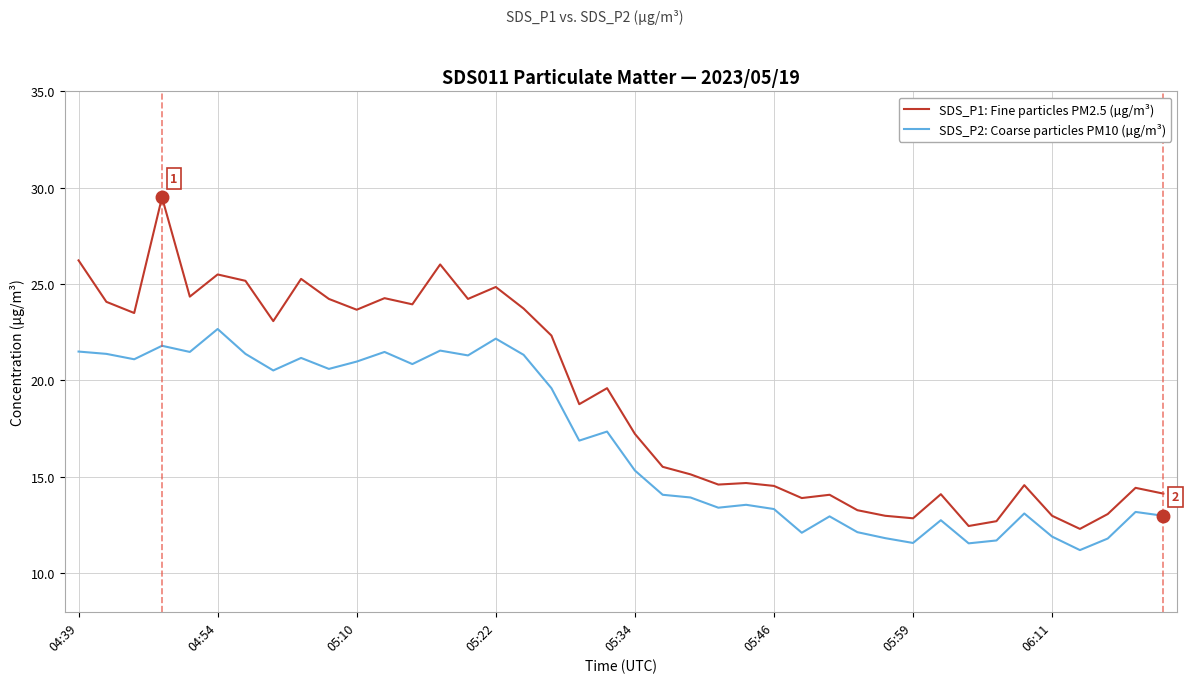

Is this an area chart (filled region under the line)?

No